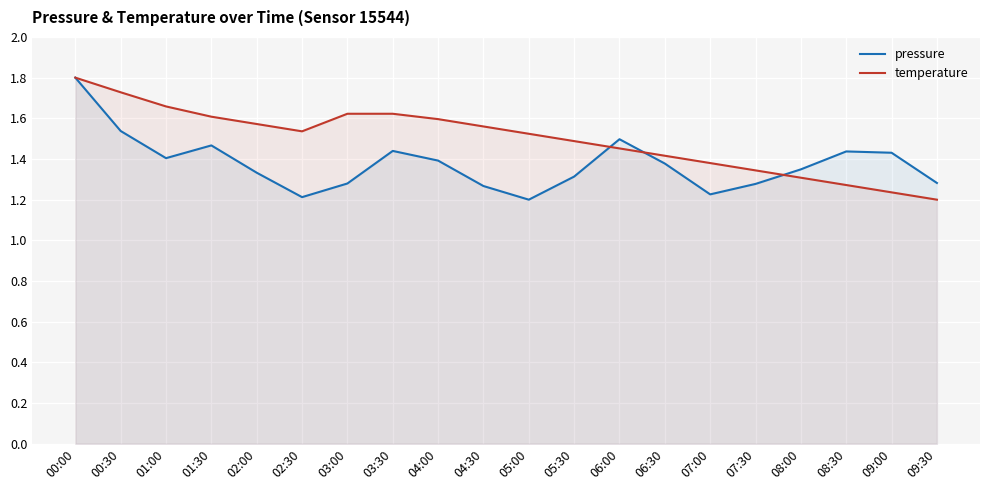

Between 04:00 and 07:30, which series saw the biggest shift?

temperature